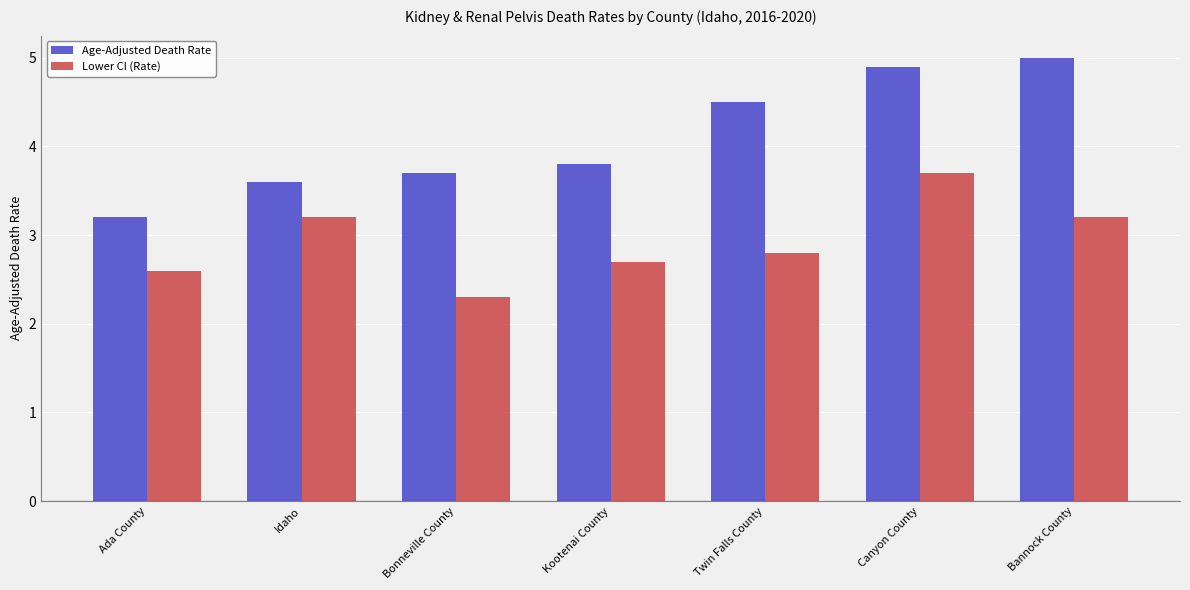

Rank the series by their maximum value, from lowest to highest.

Lower CI (Rate), Age-Adjusted Death Rate